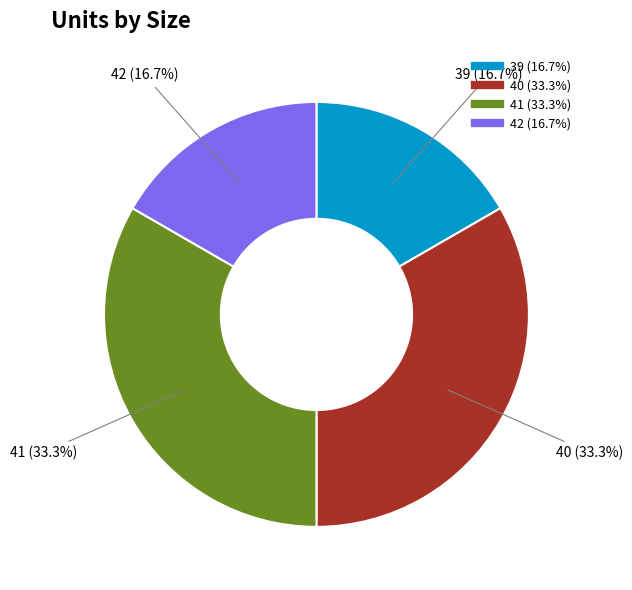

Combined, do 41 and 40 account for over 50%?

Yes